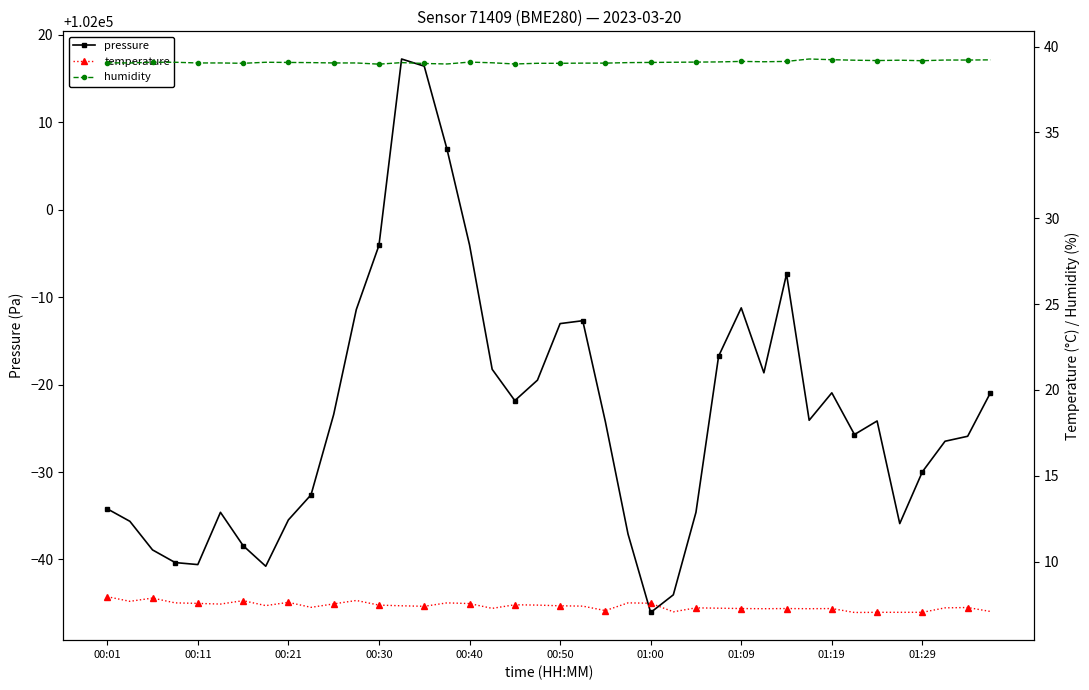

Is this an area chart (filled region under the line)?

No